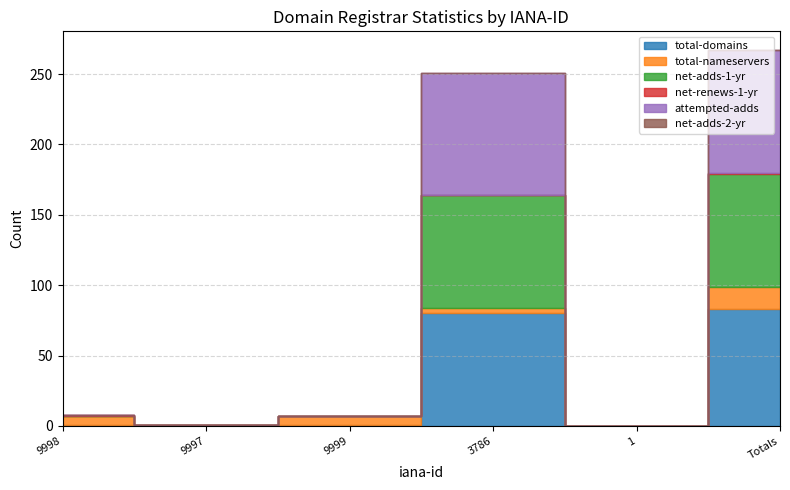

List the series in order of their peak value, highest first.

attempted-adds, total-domains, net-adds-1-yr, total-nameservers, net-renews-1-yr, net-adds-2-yr